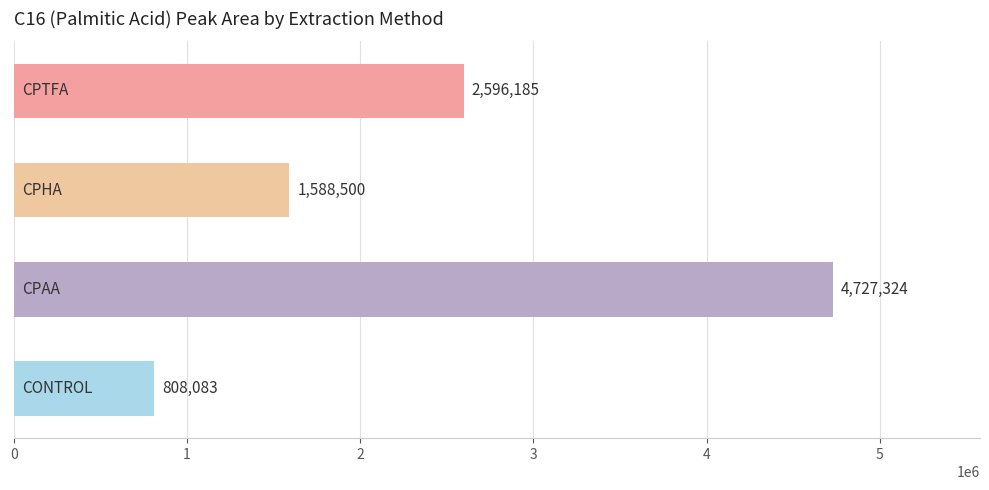

What is the difference between the maximum and minimum values?

3919241